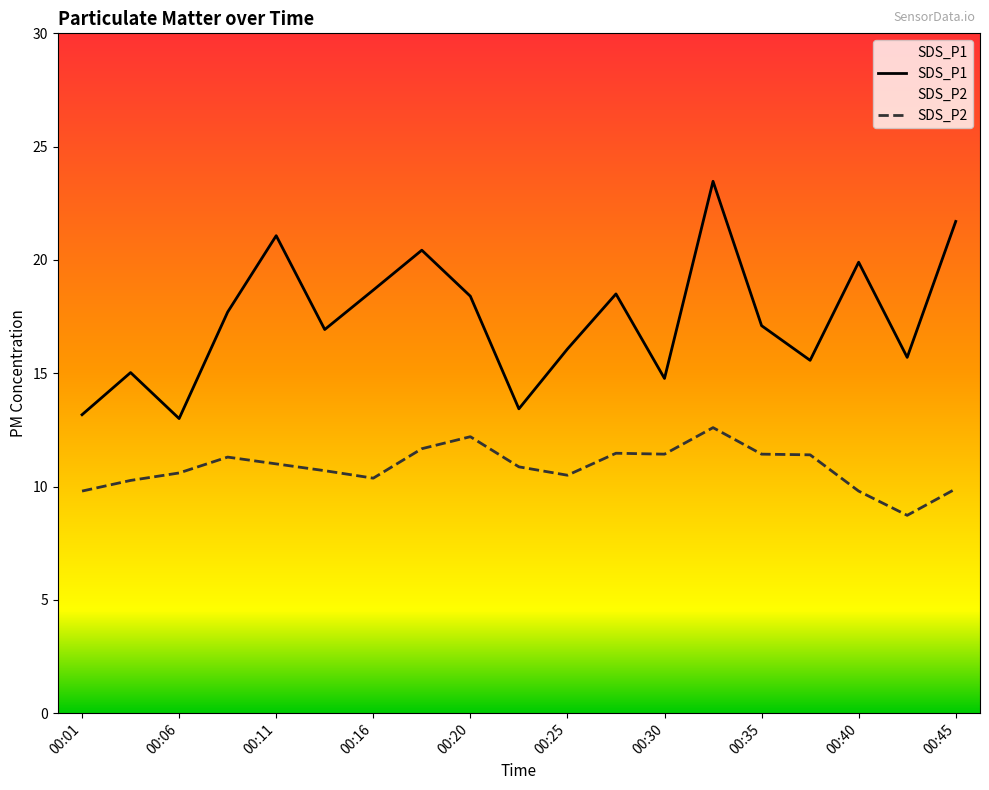

How many interior local peaks does the SDS_P2 series have?

4